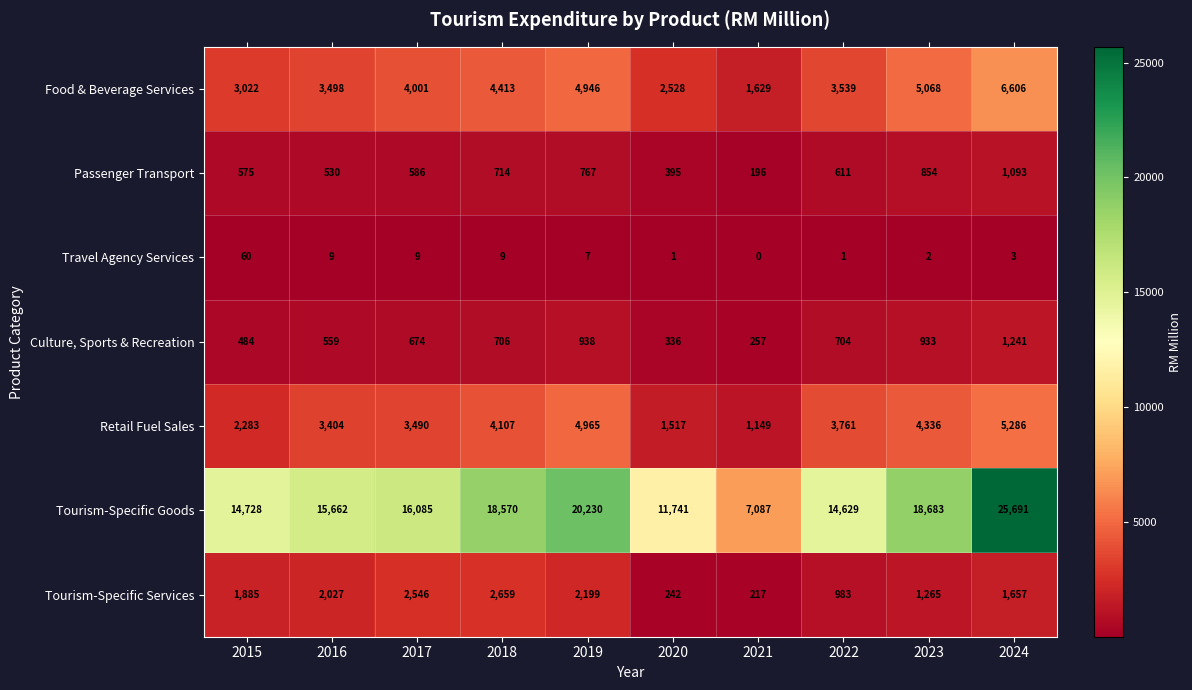

What is the difference between the maximum and minimum values in the Tourism-Specific Goods series?

18604